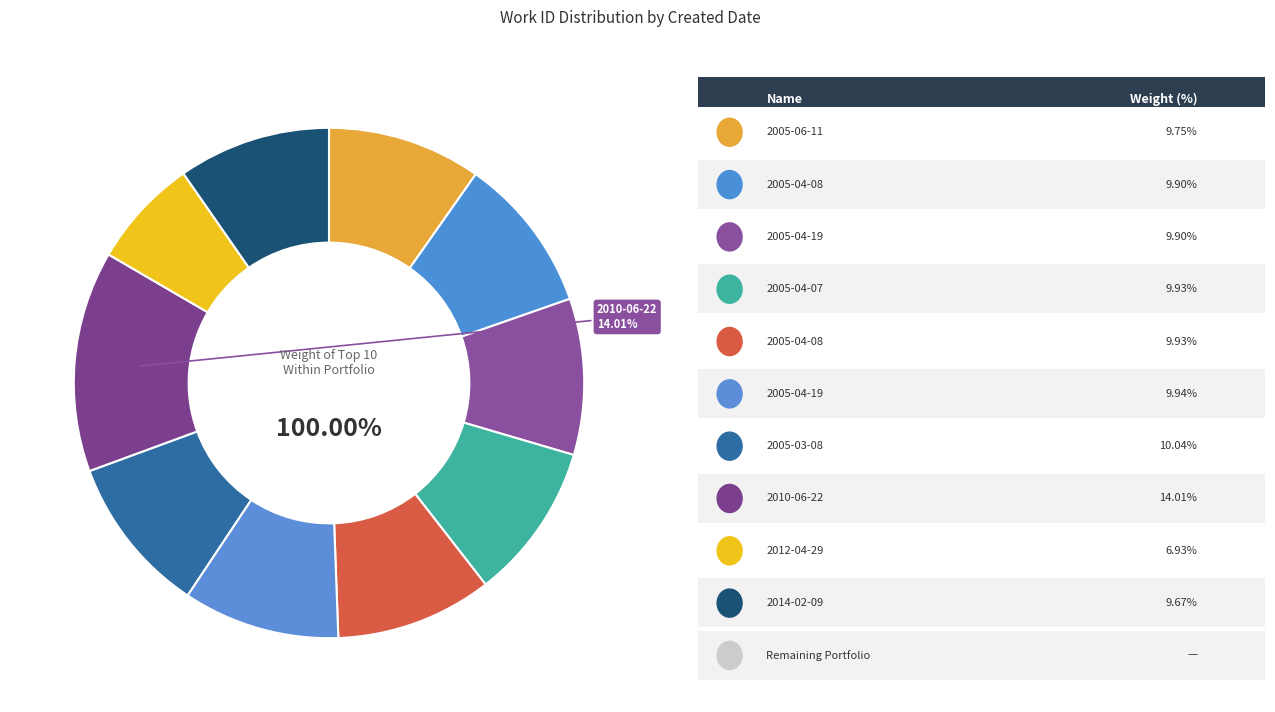

Which category has the smallest portion of the pie?

2012-04-29